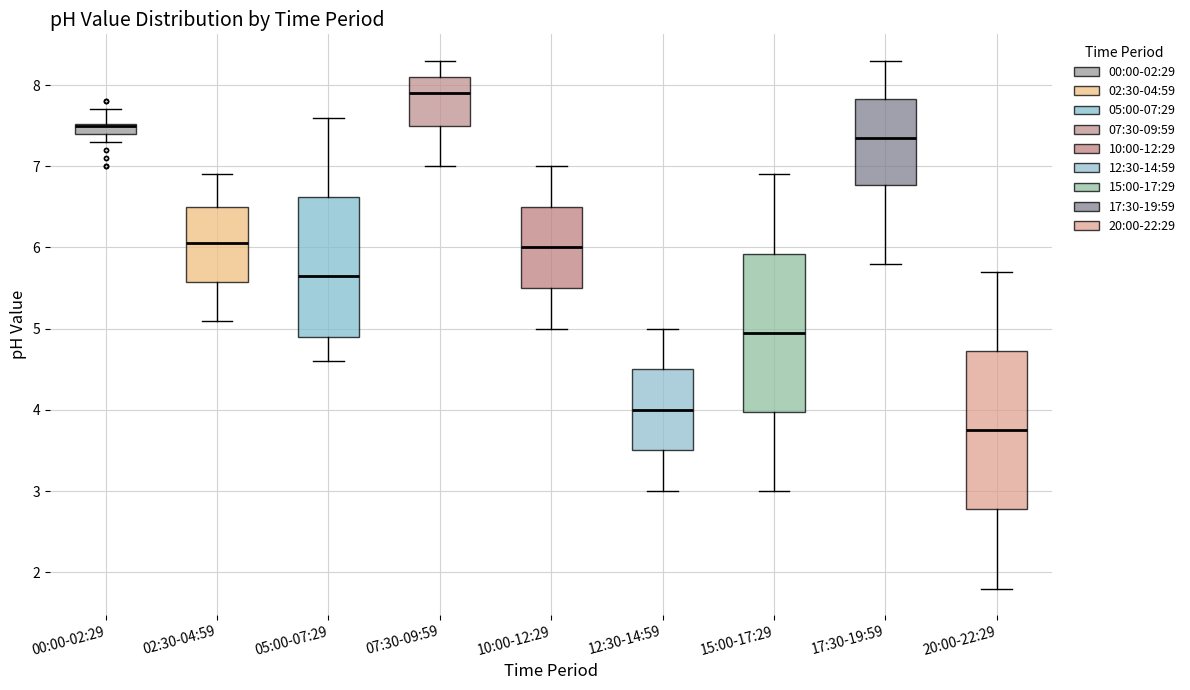

Where is the upper edge of the box for 20:00-22:29 on the y-axis? The values are not printed on the chart, so give them approximately, as read against the axis.

4.7